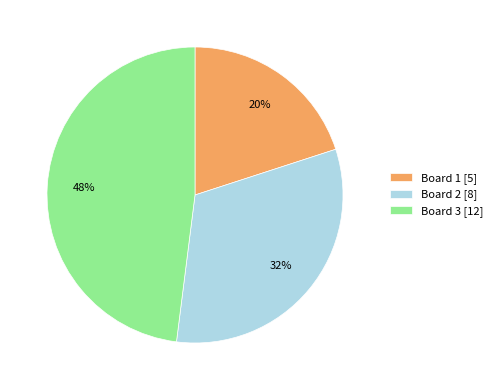

Which category has the biggest portion of the pie?

Board 3